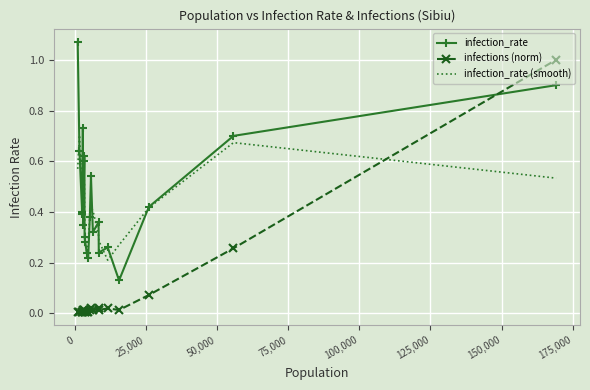

Which series has the largest range (max minus min)?

infections (norm)